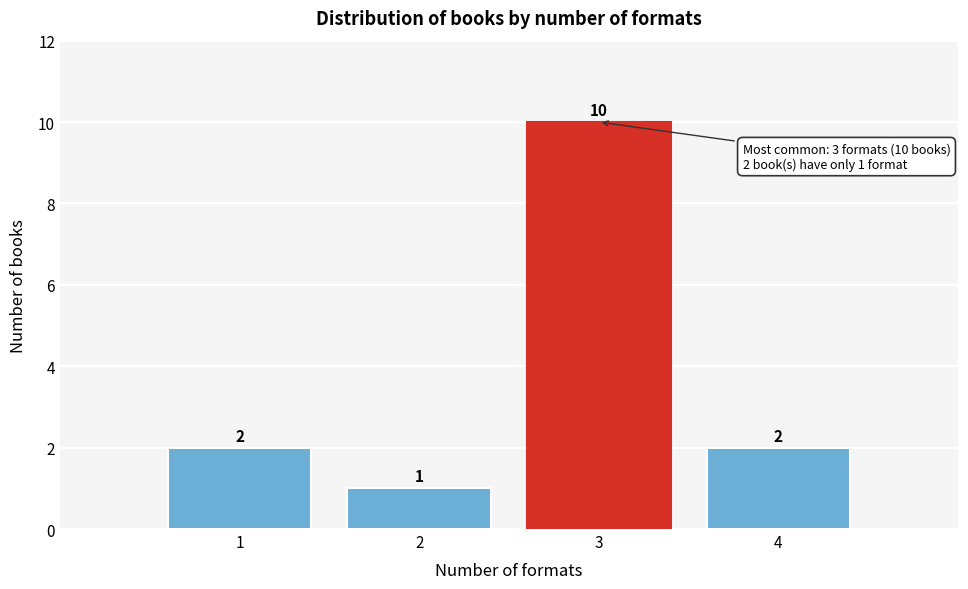

Reading right to left, list all the values displayed in this chart.

4=2	3=10	2=1	1=2